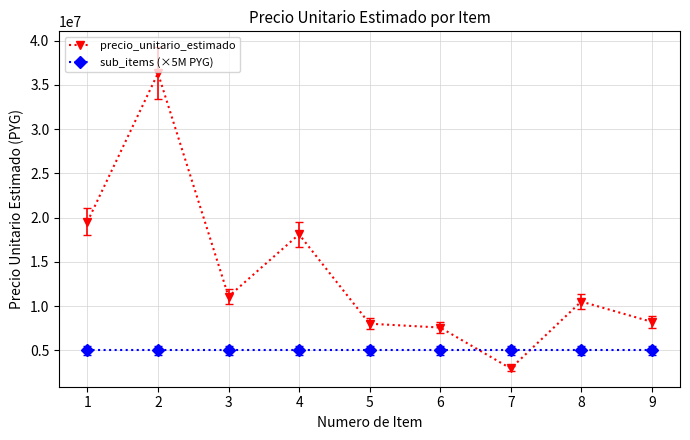

What is the difference between the second highest and second lowest values in the precio_unitario_estimado series?

11959100